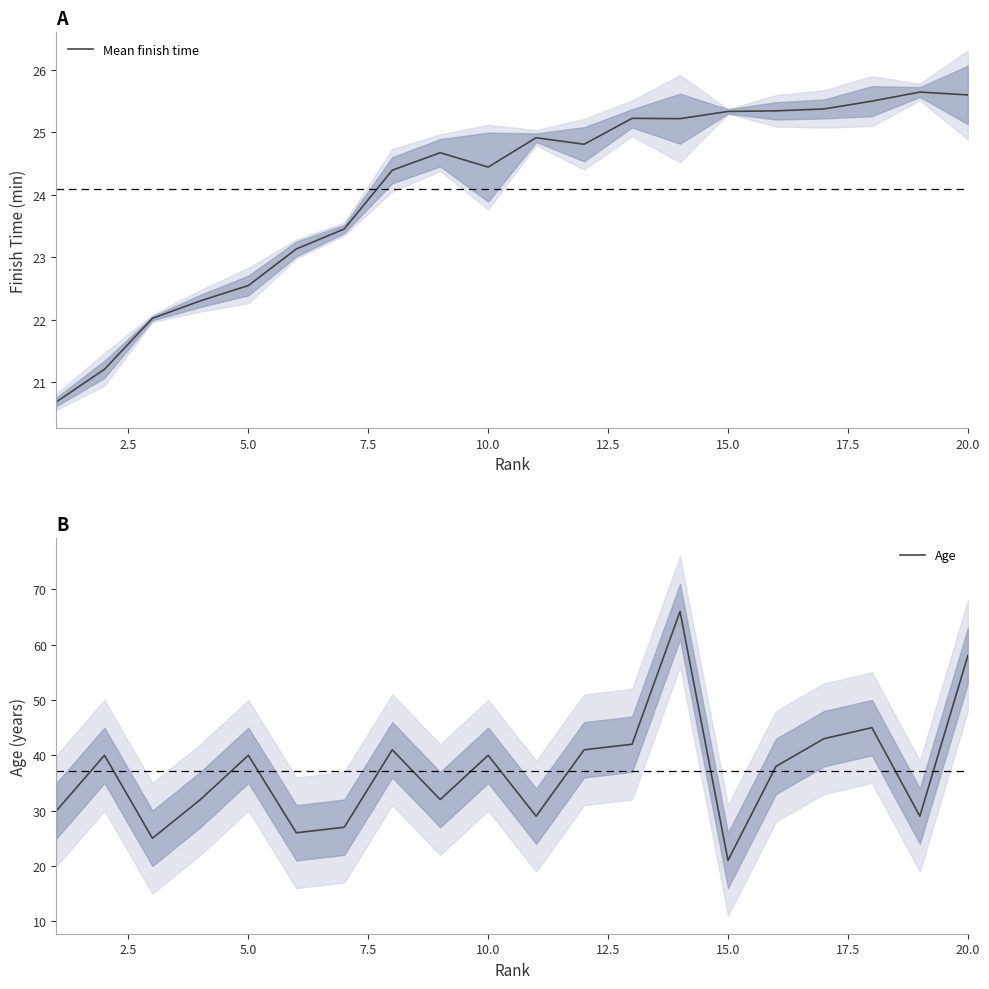

True or false: Mean finish time has a value of 9.5 at 10.0.

False